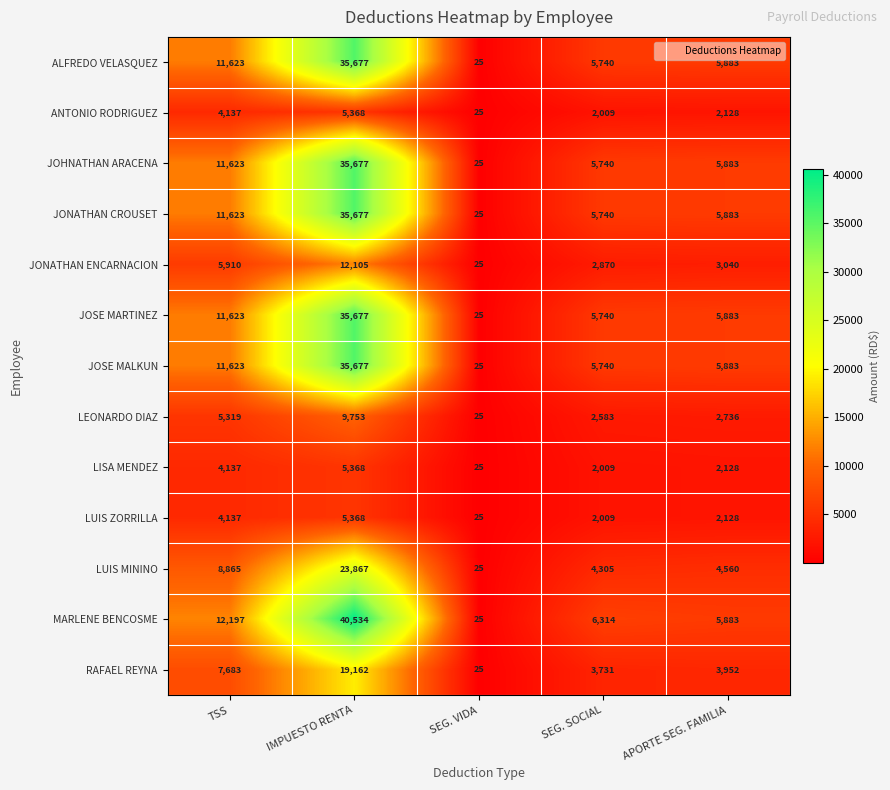

At which label does JOSE MALKUN first exceed 5883?

TSS